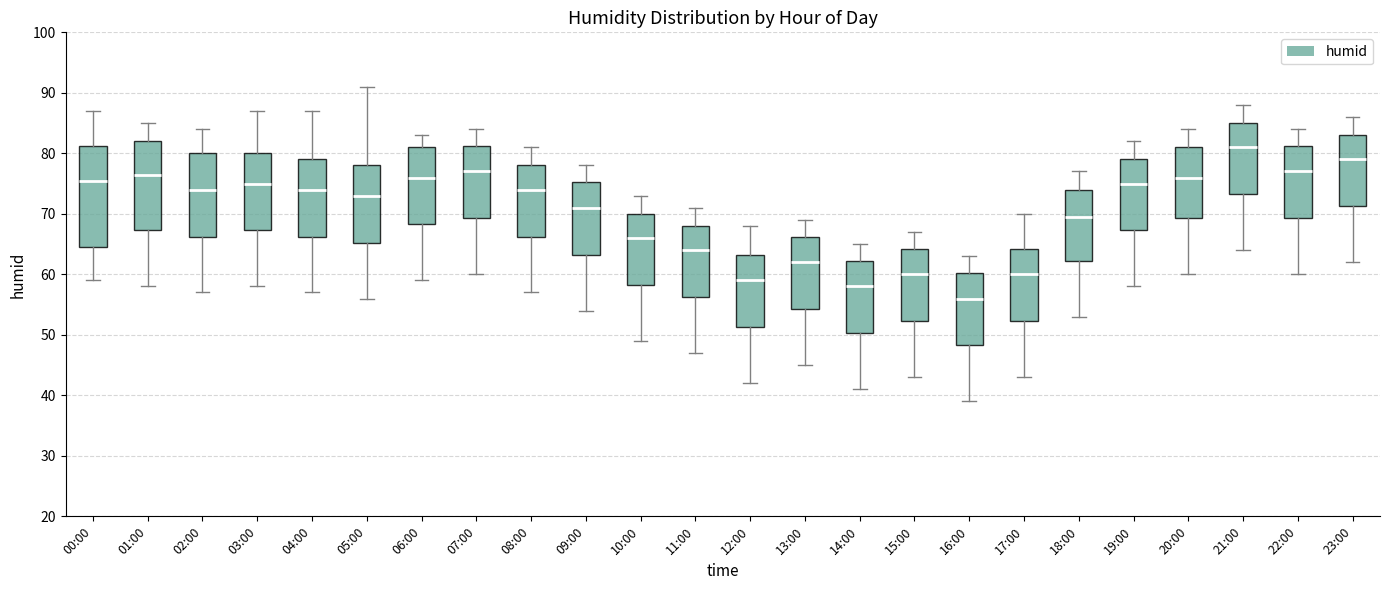

Which box has the lowest median line?

16:00